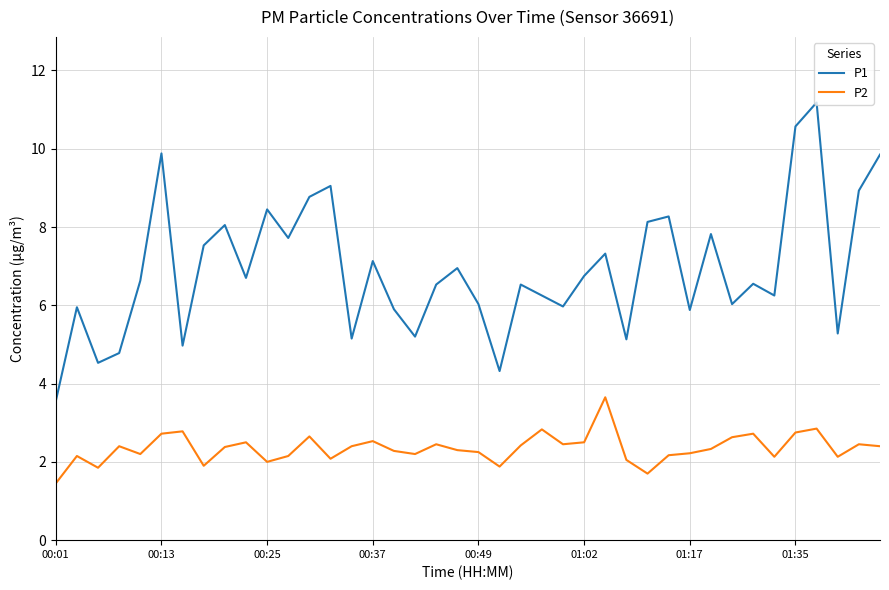

Which series has the widest spread of values?

P1